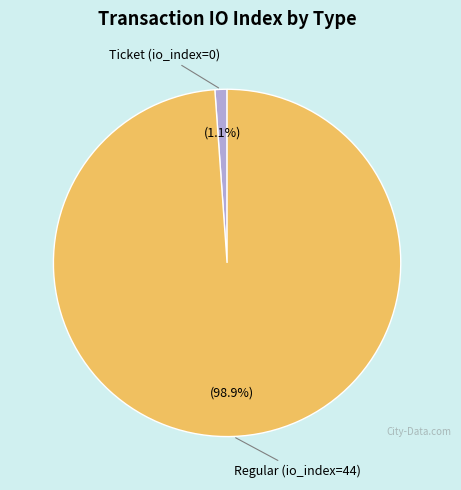

Between Ticket (io_index=0) and Regular (io_index=44), which is larger?

Regular (io_index=44)